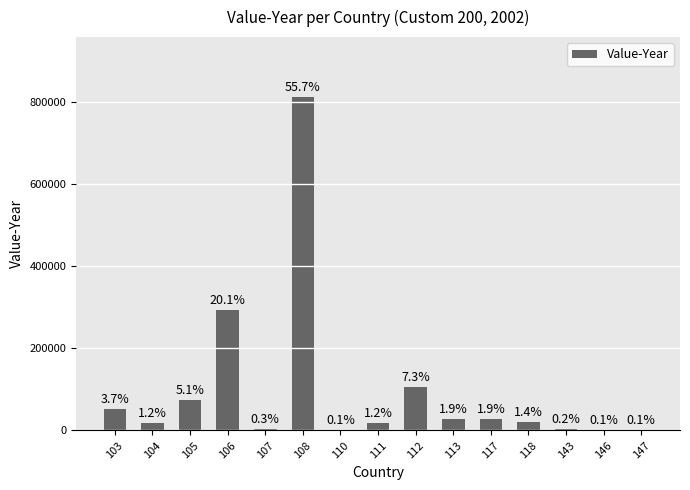

What is the sum of the values at 146 and 108?

812351